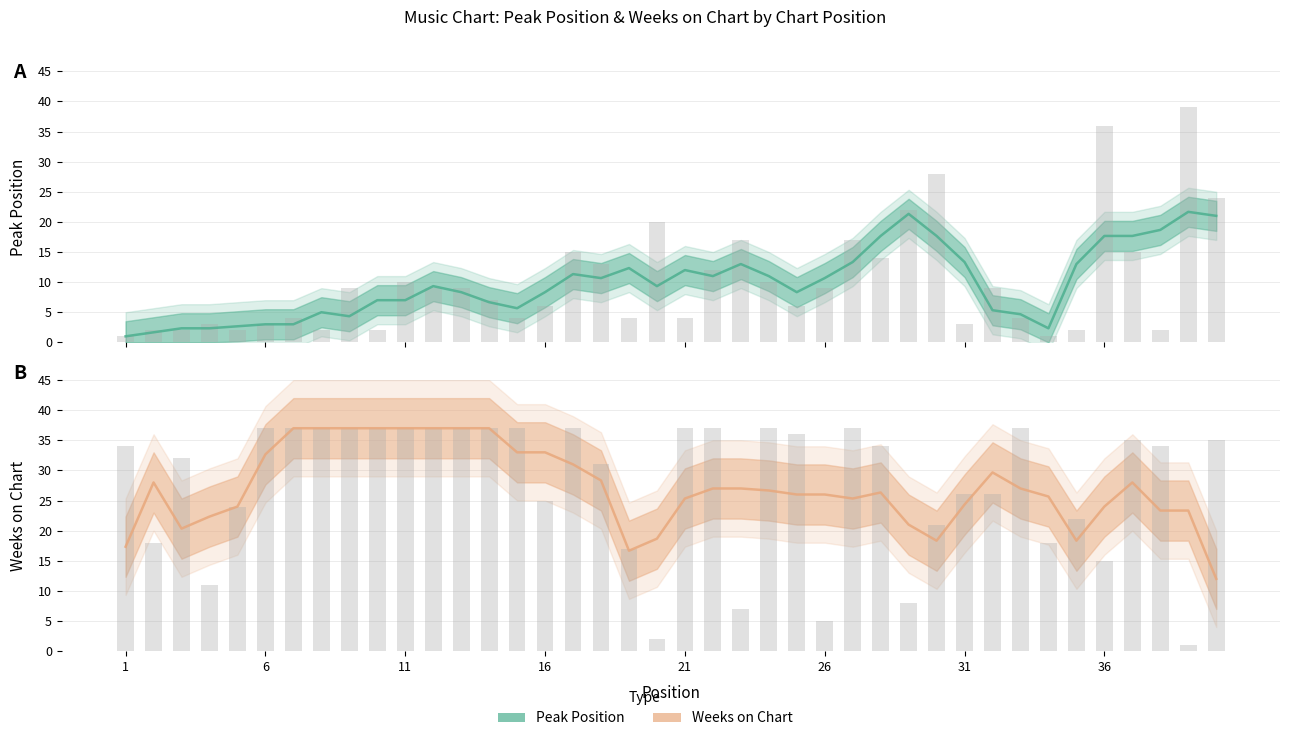

At how many categories does at least one series exceed 11?

40